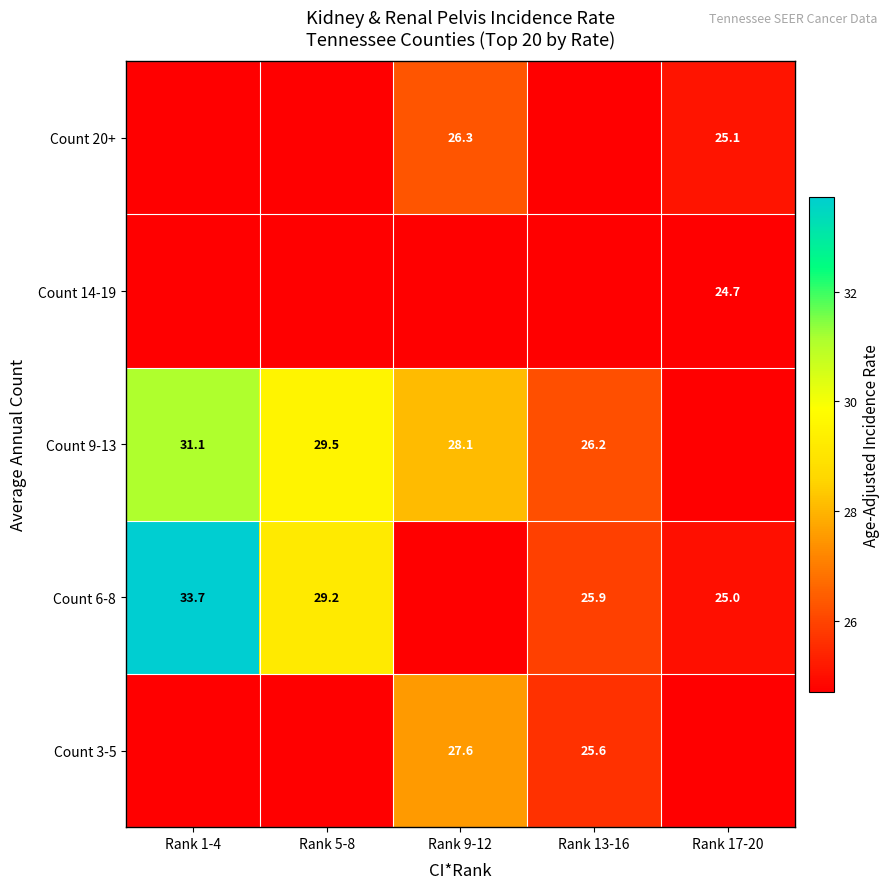

Is it true that Count 6-8 equals 25.9 at Rank 13-16?

True